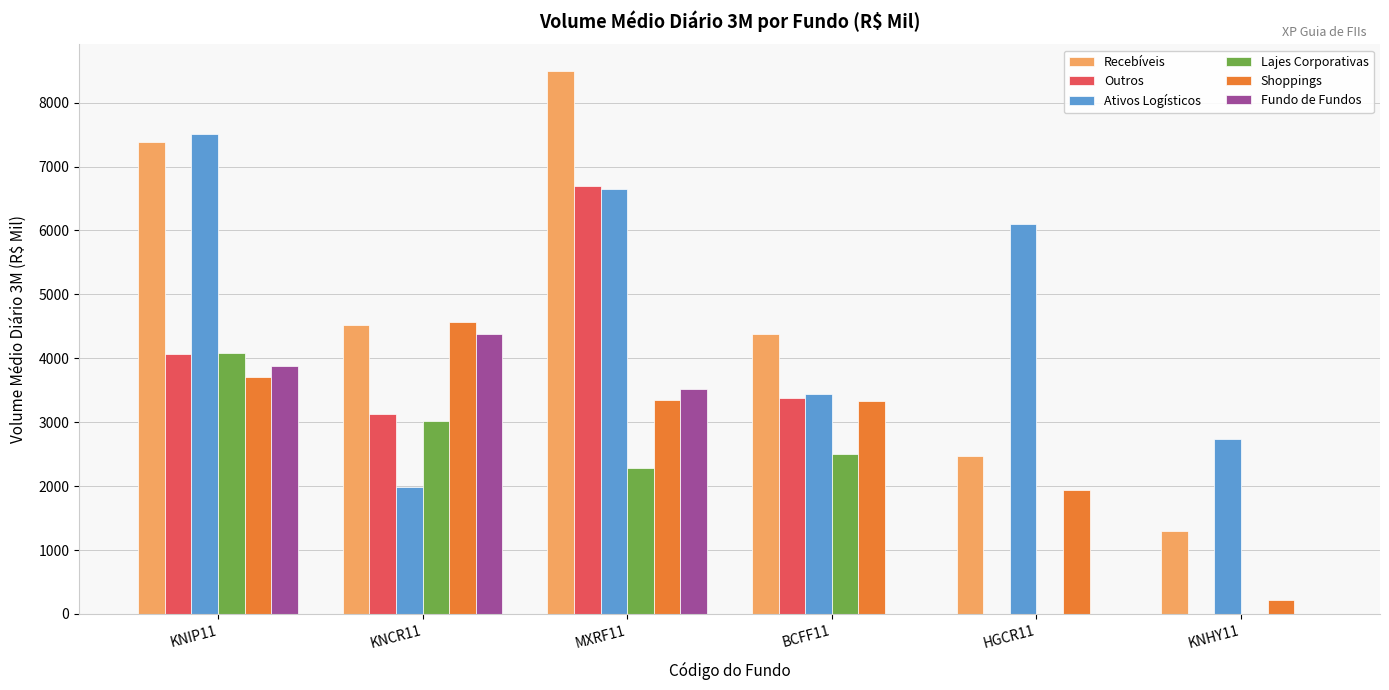

Is the value of Outros at KNHY11 greater than the value of Ativos Logísticos at MXRF11?

No